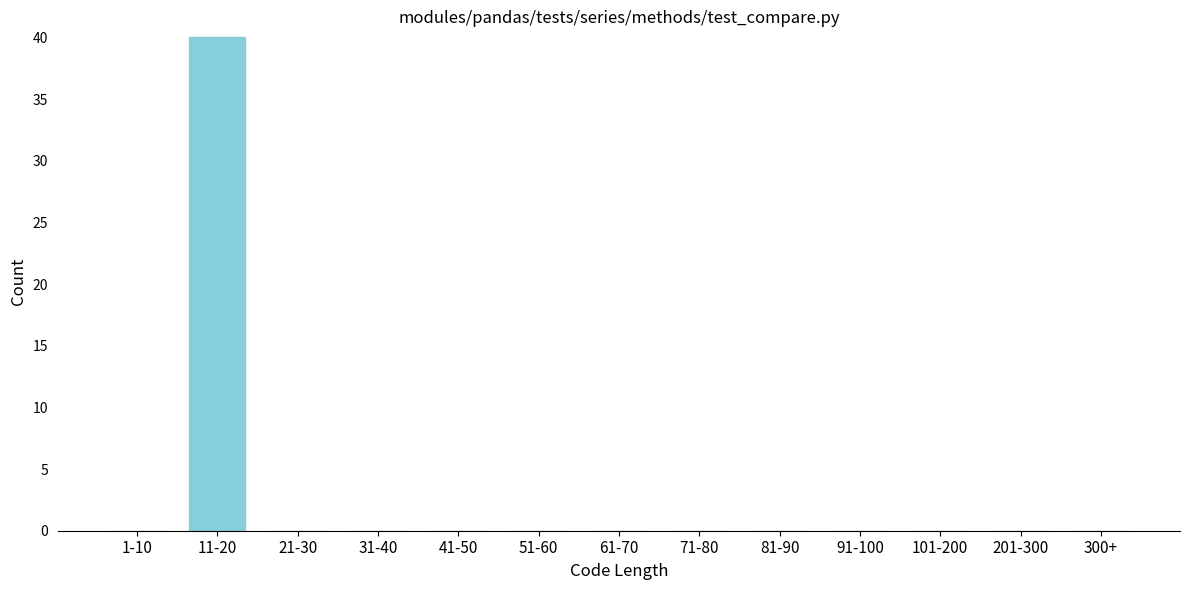

Reading left to right, extract all data points from this chart.

1-10=0	11-20=40	21-30=0	31-40=0	41-50=0	51-60=0	61-70=0	71-80=0	81-90=0	91-100=0	101-200=0	201-300=0	300+=0